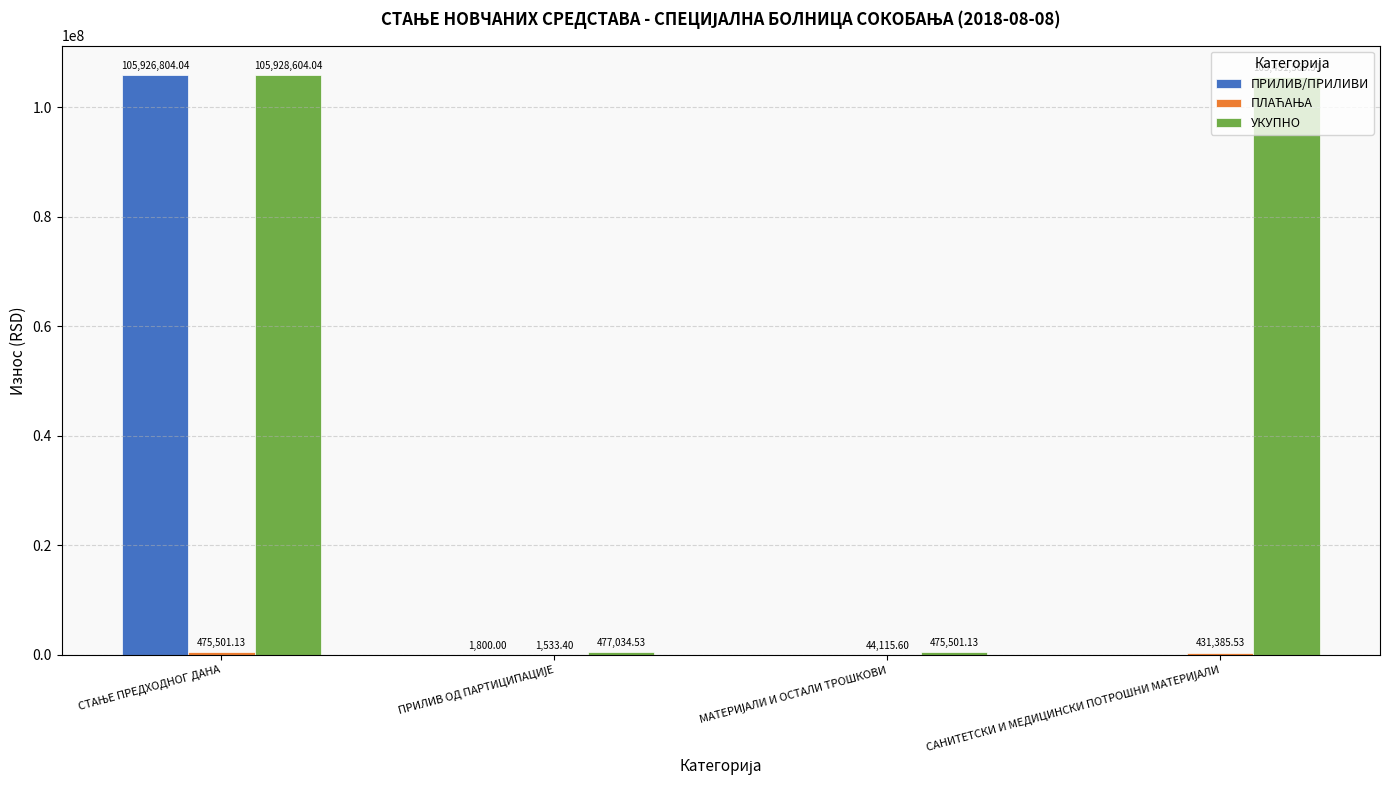

Which series has the largest total across all categories?

УКУПНО